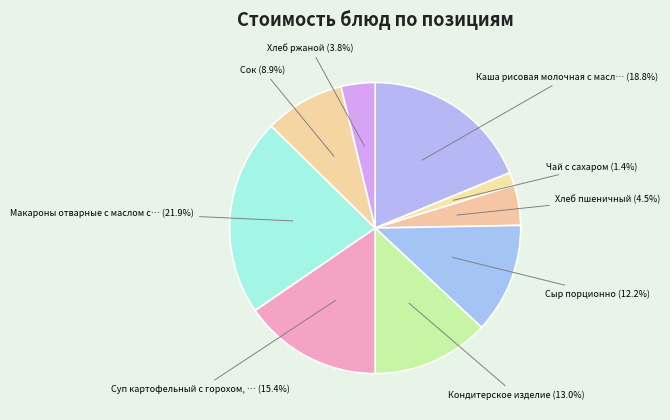

Which category has the smallest portion of the pie?

Чай с сахаром (1.4%)